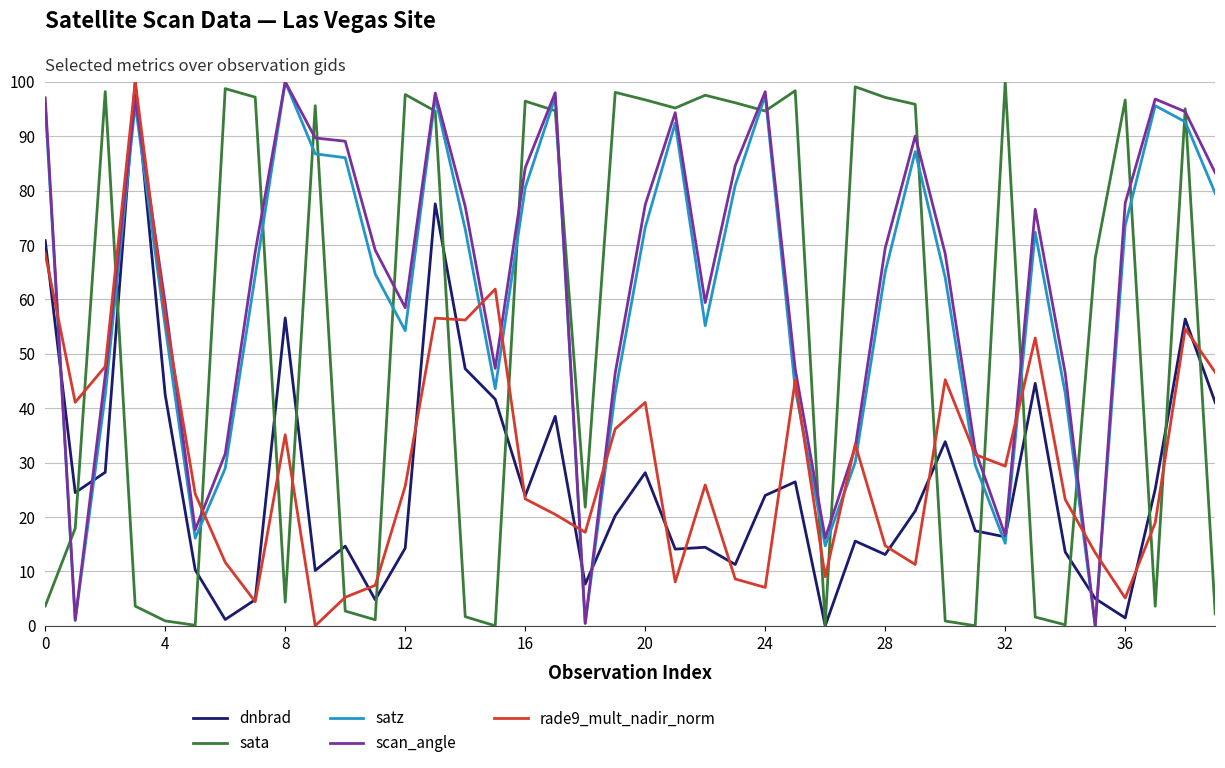

What is the greatest value displayed?

100.0